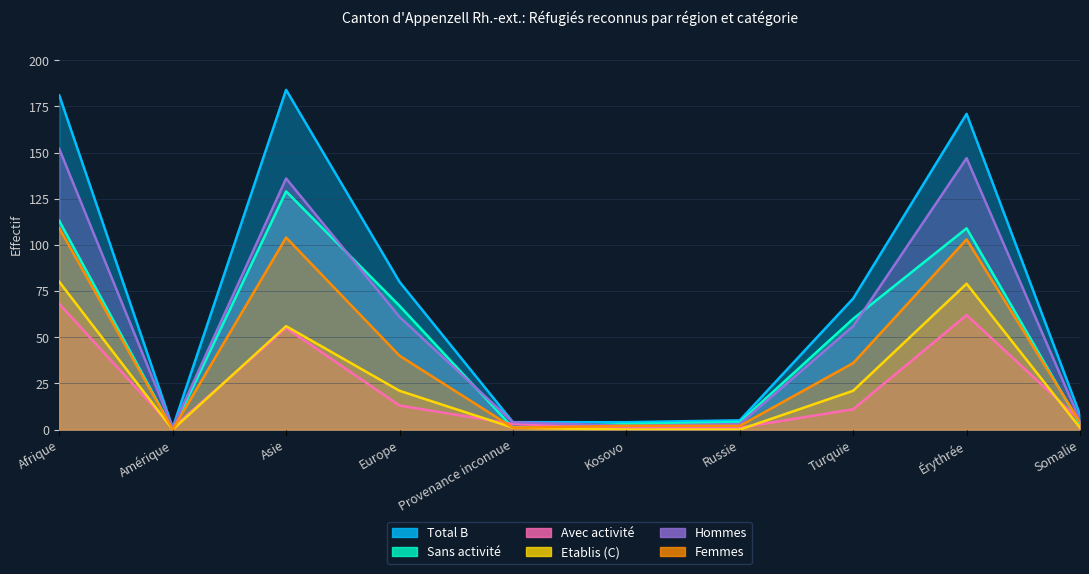

What is the label of the 3rd point from the right?

Turquie